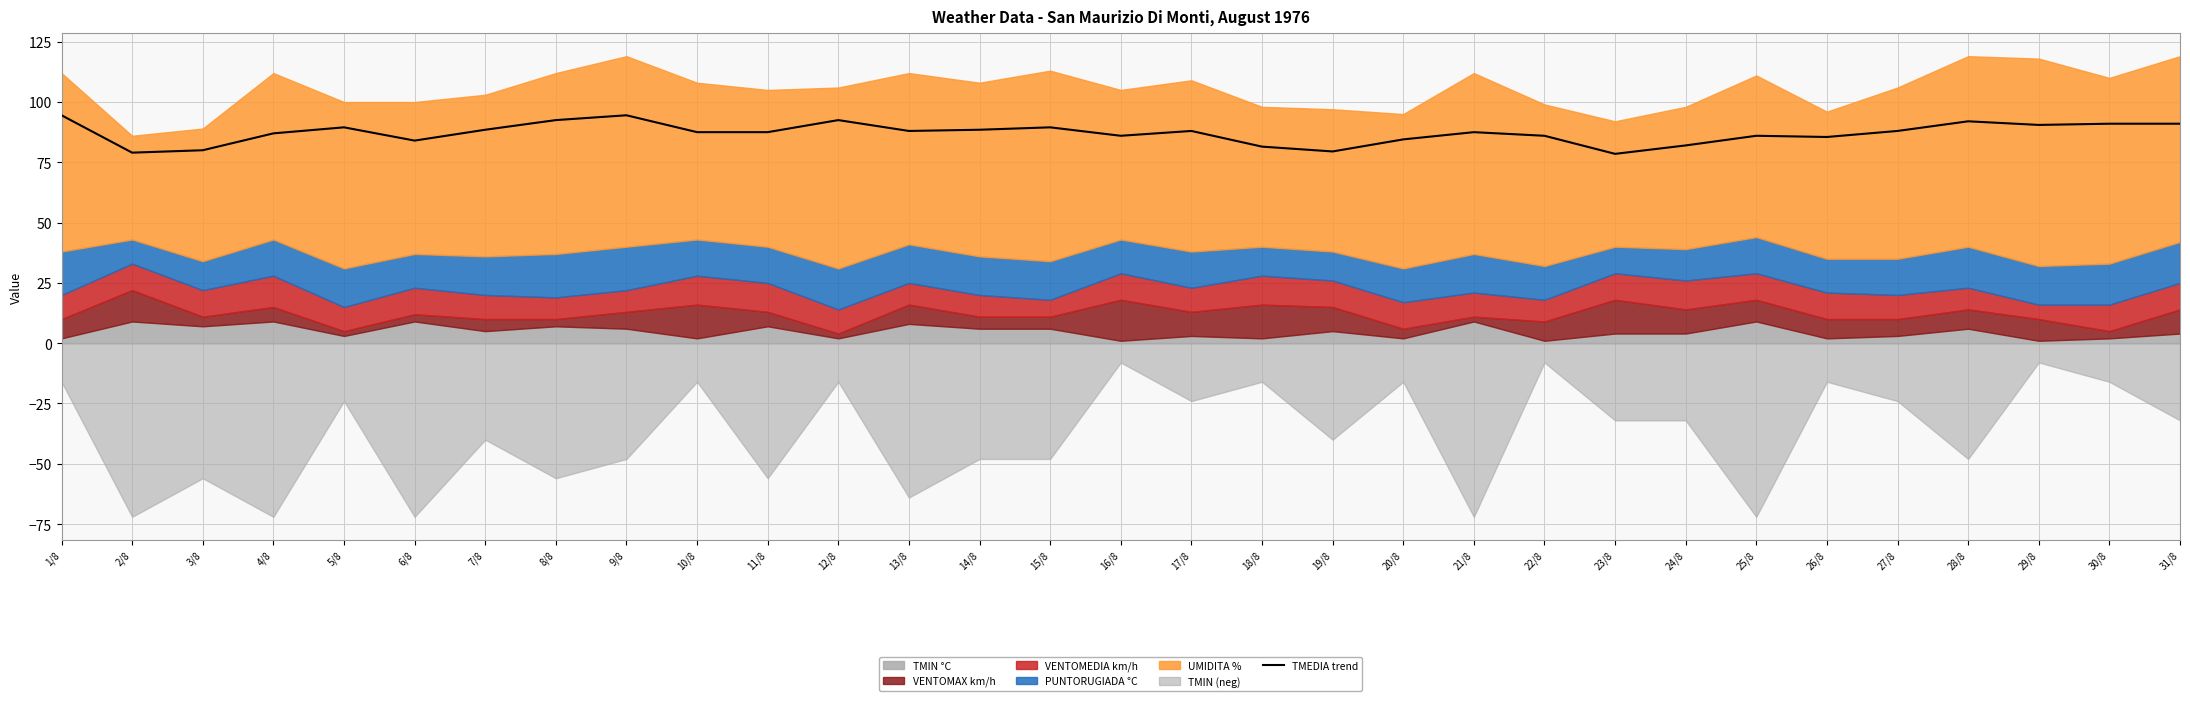

What is the label of the 25th point from the left?

25/8